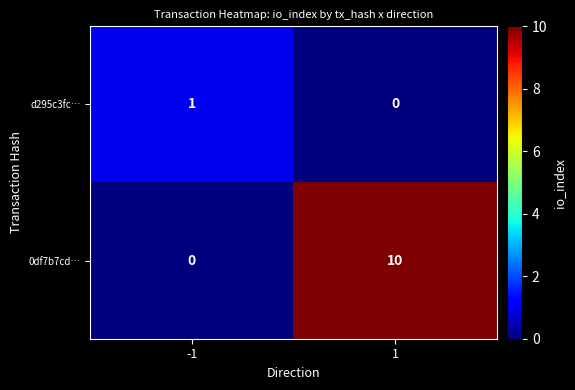

What is the average value of the 0df7b7cd… series?

5